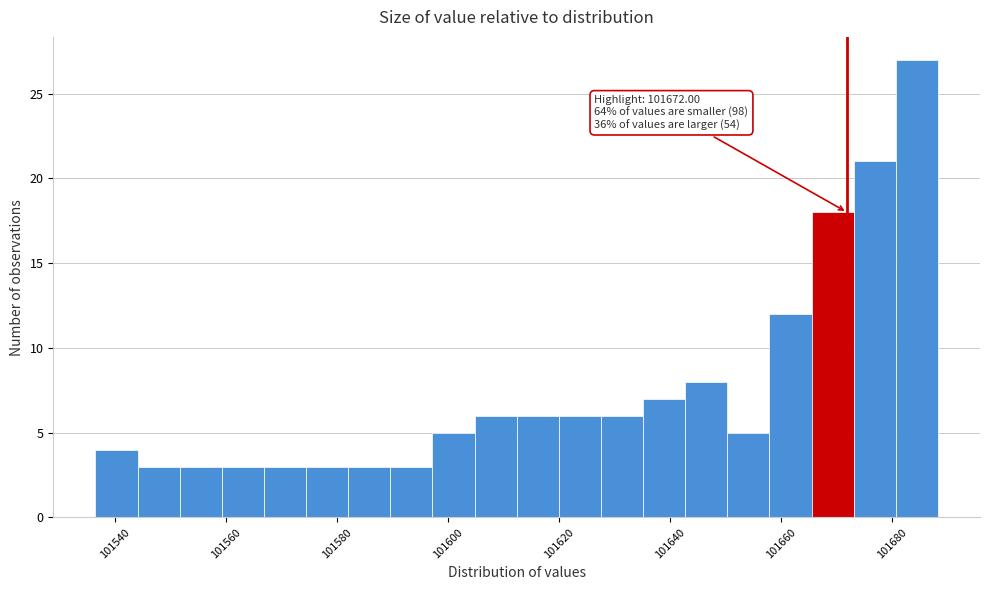

Around what value on the x-axis is the tallest bar? Give the approximate position of its centre, as read against the axis.

101684